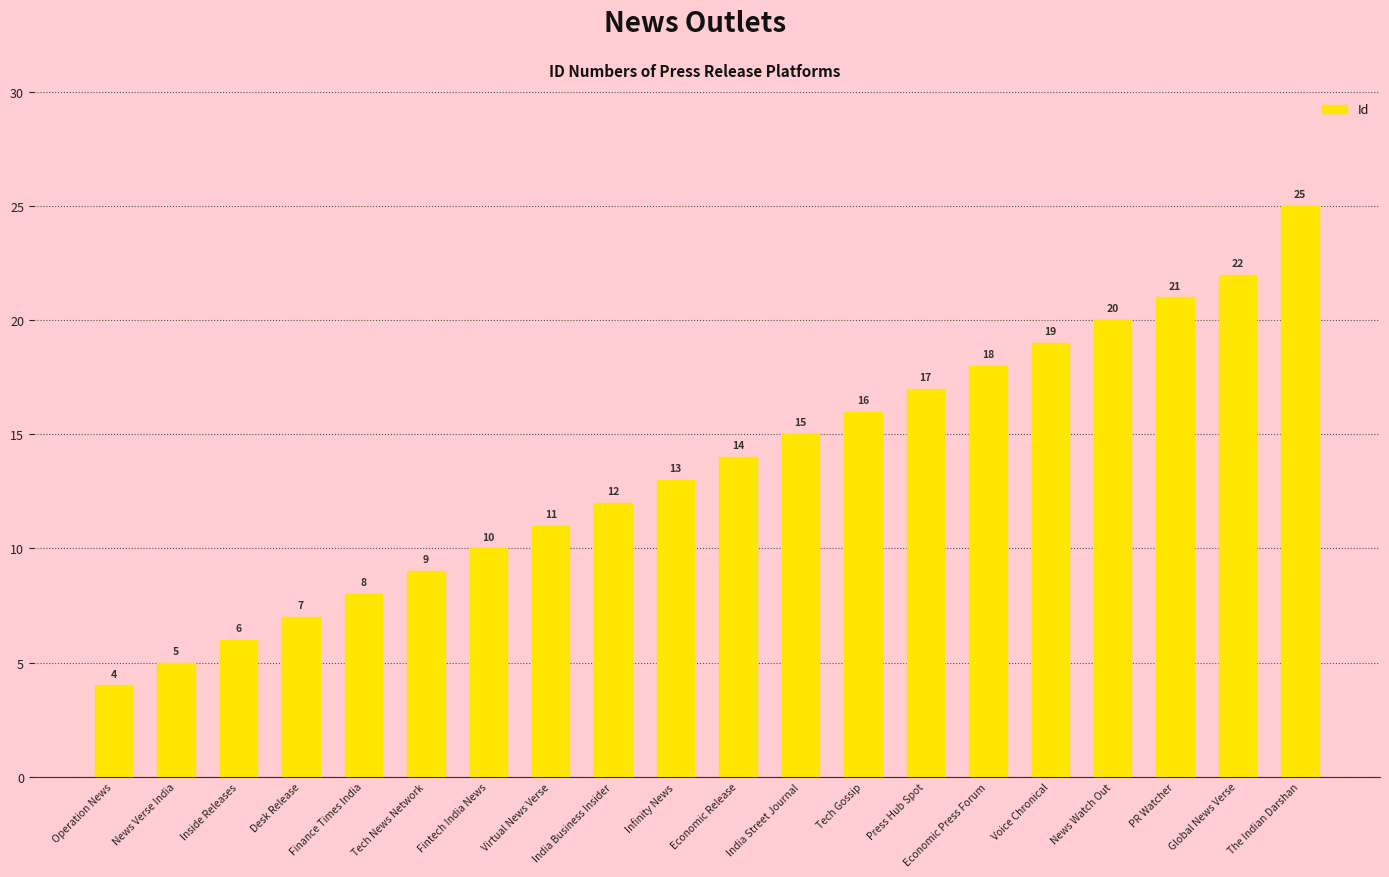

Which category has the highest value across all series?

The Indian Darshan